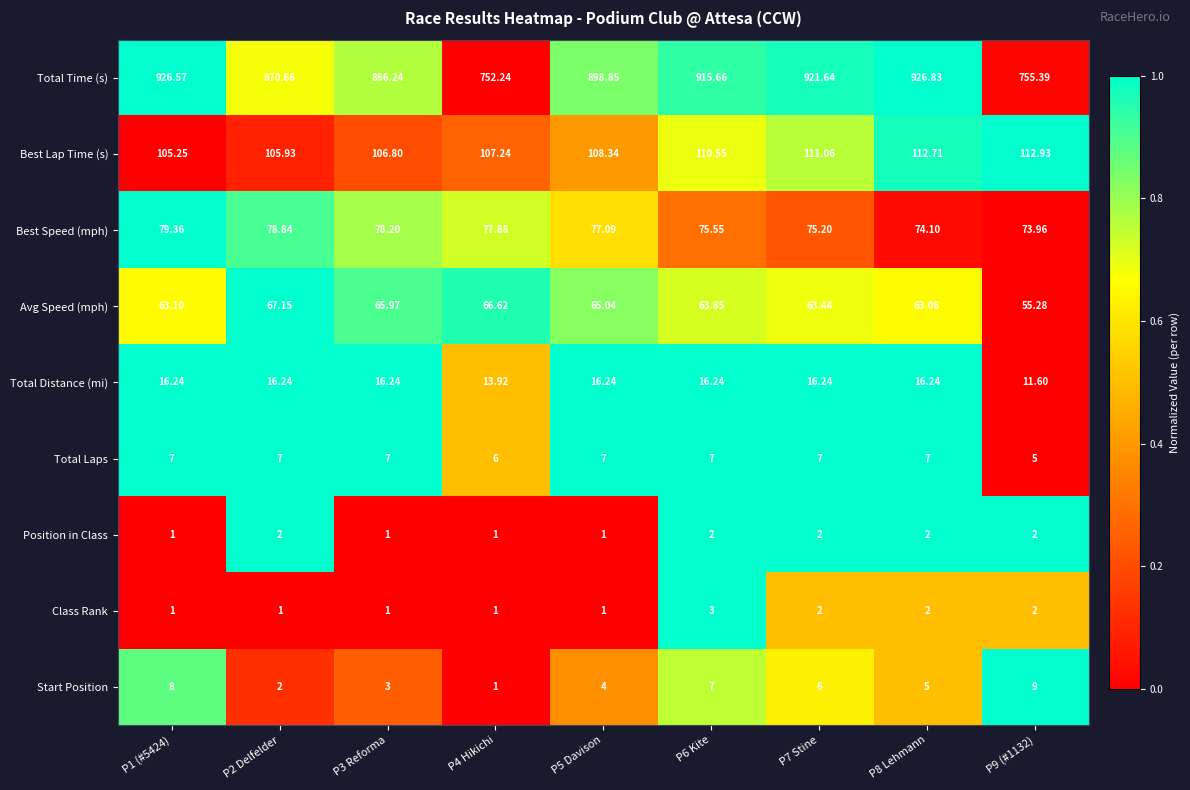

Which series has the largest total across all categories?

Total Time (s)